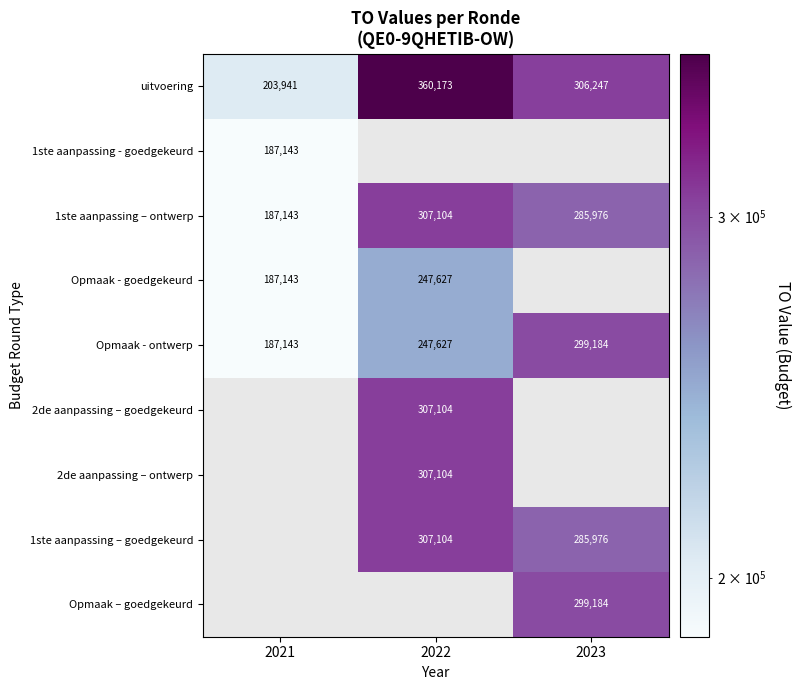

What is the maximum value for Opmaak - ontwerp?

299184